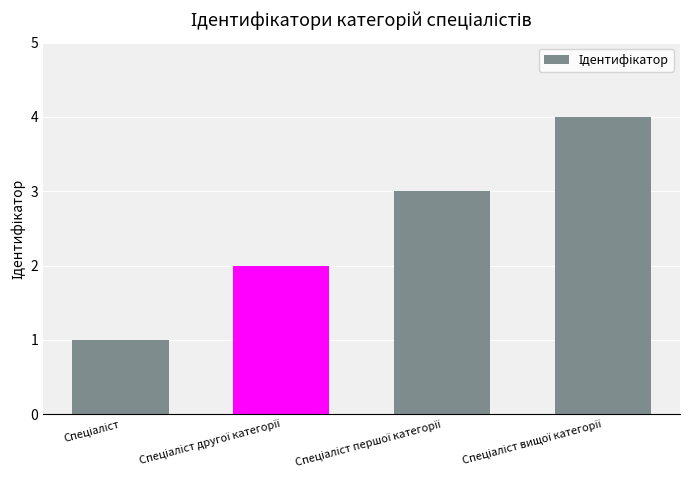

What is the maximum value shown in the chart?

4